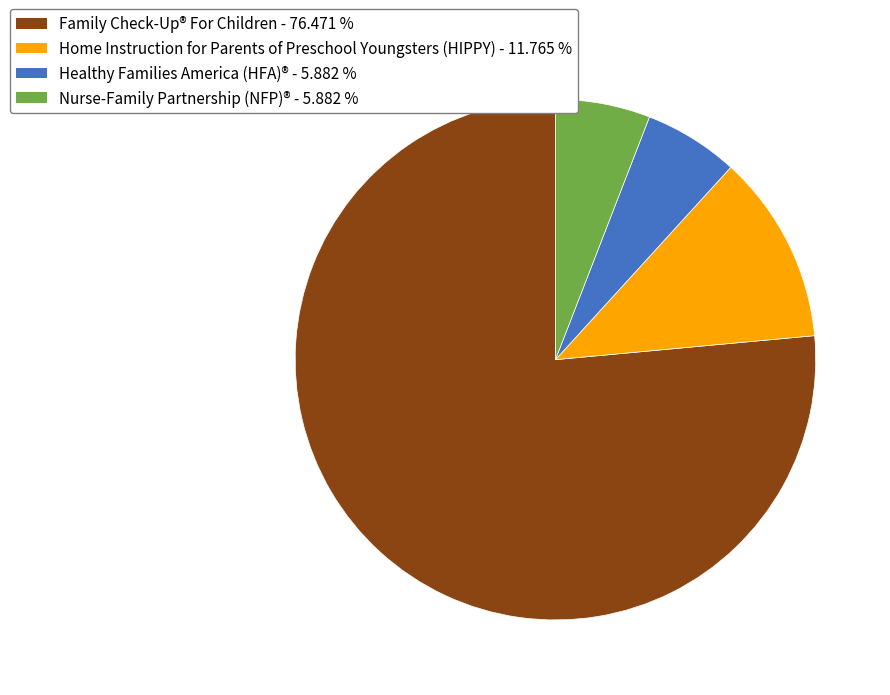

Combined, do Home Instruction for Parents of Preschool Youngsters (HIPPY) and Healthy Families America (HFA)® account for over 50%?

No